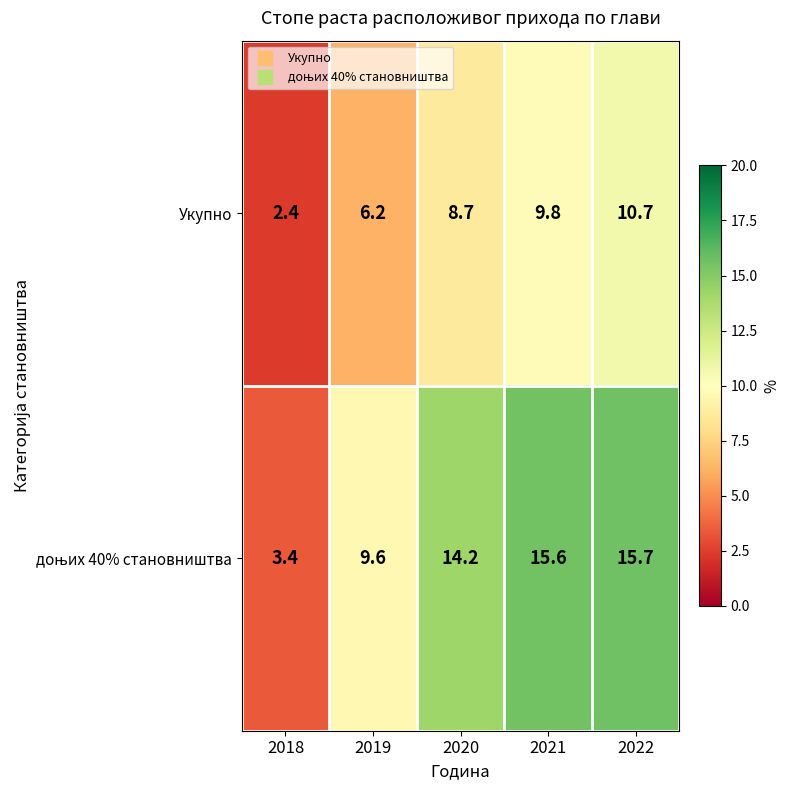

Is it true that Укупно equals 8.7 at 2020?

True